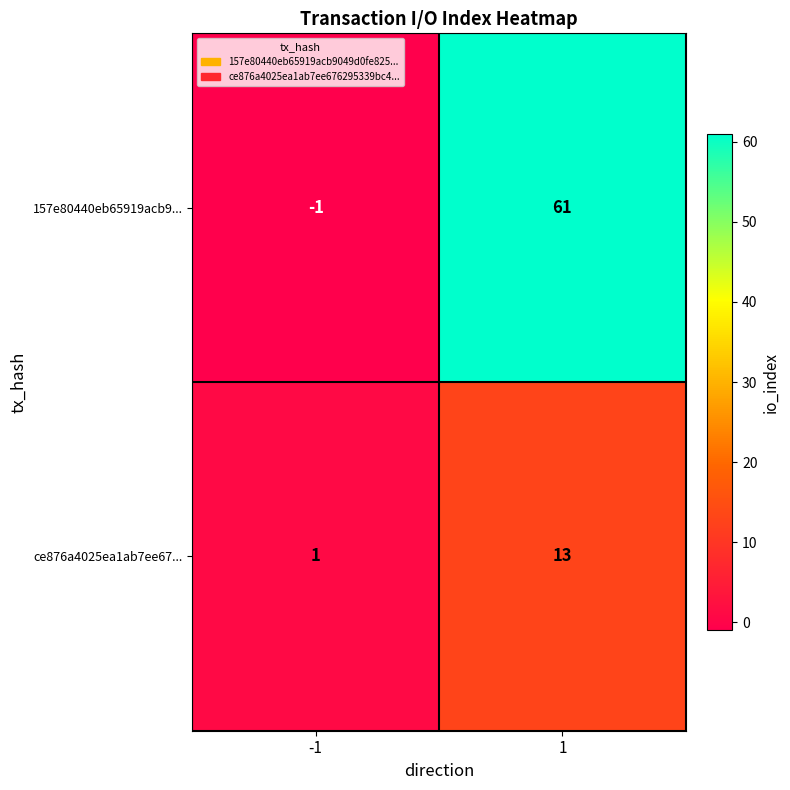

Rank the series at 1 from highest to lowest value.

157e80440eb65919acb9..., ce876a4025ea1ab7ee67...